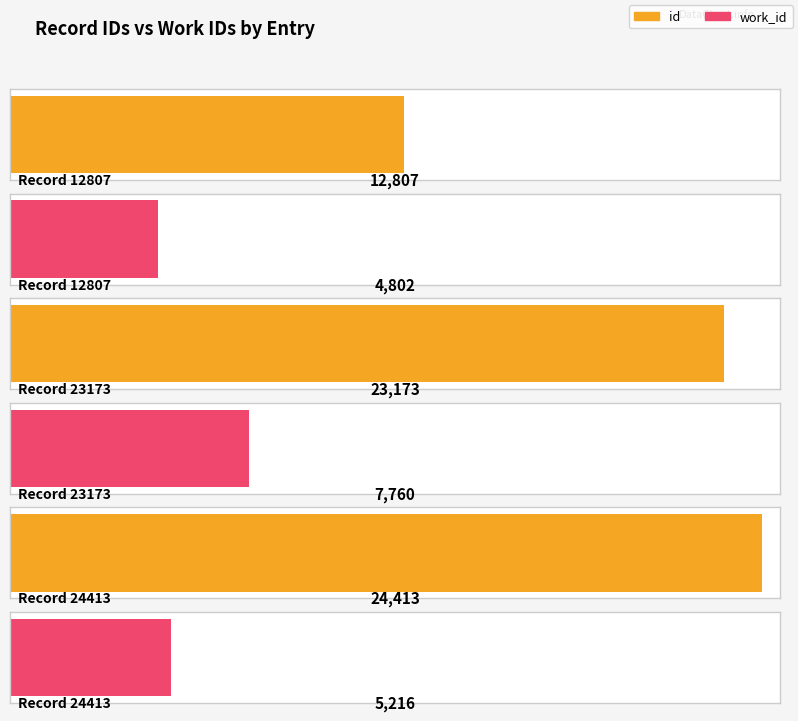

True or false: id has a value of 23173 at 23173.

True